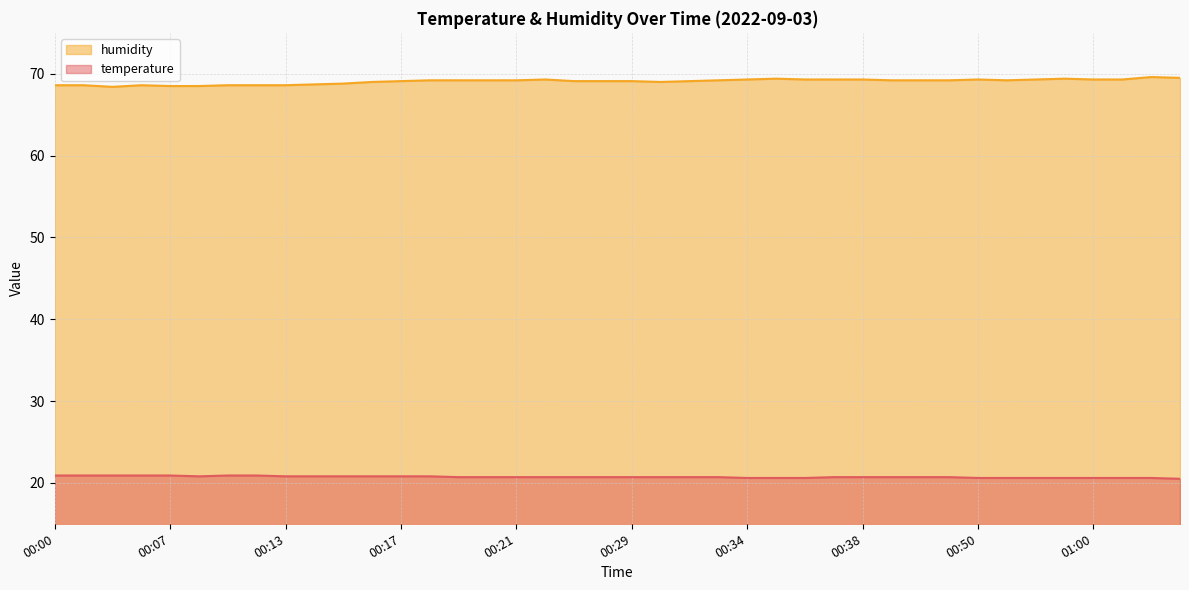

At which category is the sum across all series the highest?

01:09